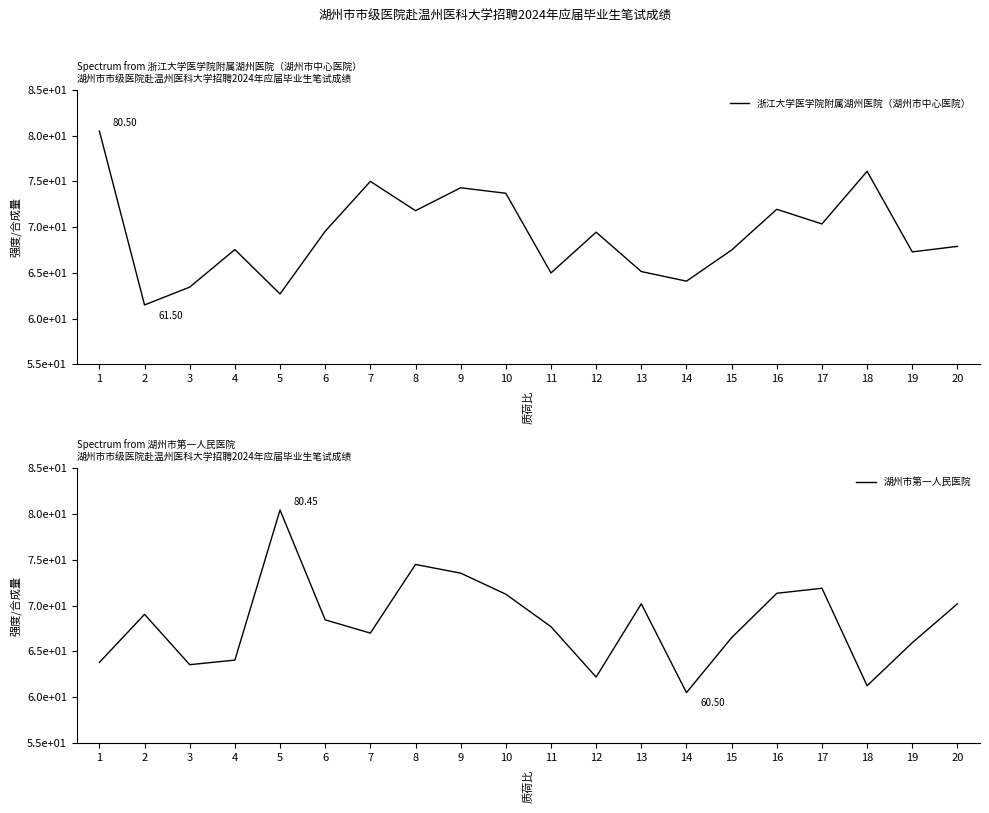

Which category has the highest value in the 湖州市第一人民医院 series?

5